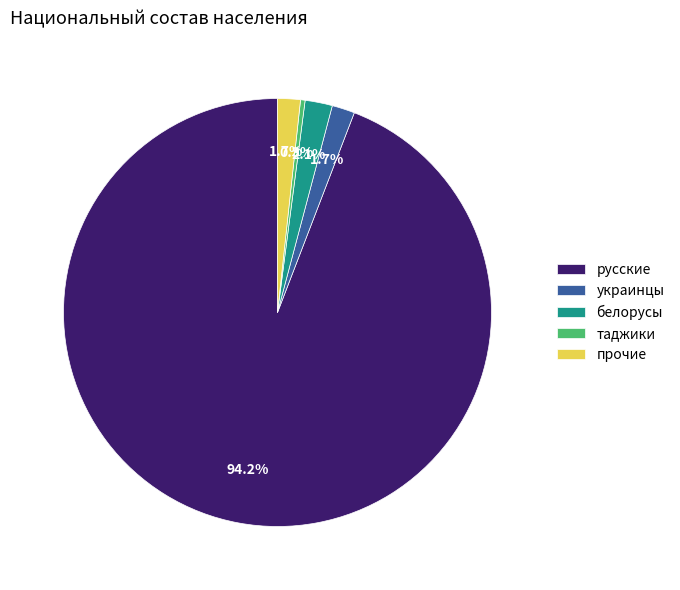

To the nearest percent, what is the average slice percentage?

20%